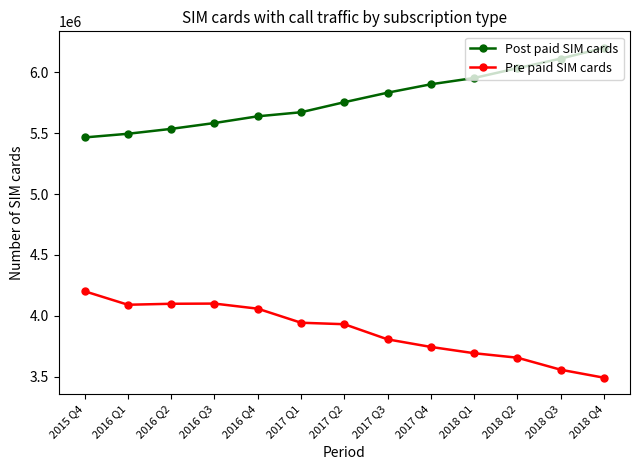

At which category does the chart reach its peak across all series?

2018 Q4